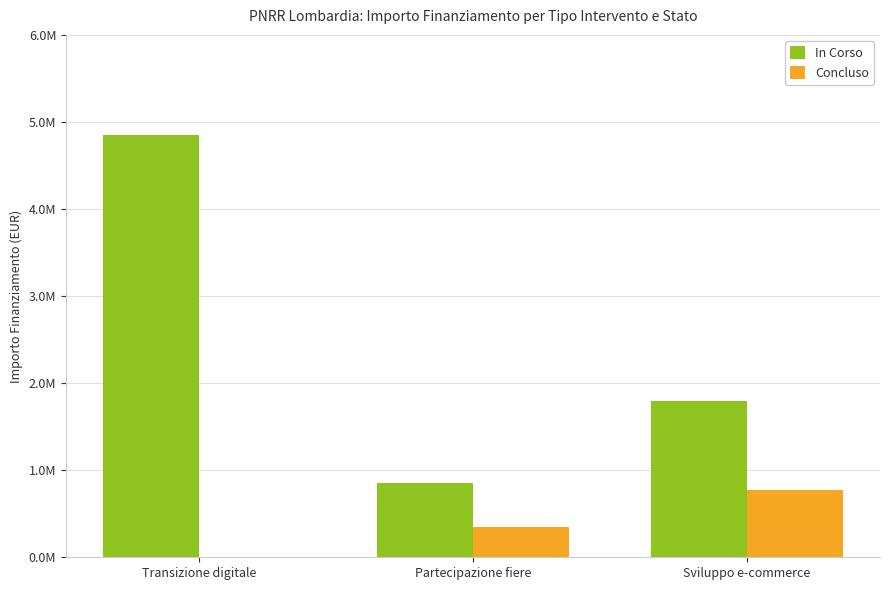

What is the sum of the In Corso values at Transizione digitale and Partecipazione fiere?

5700800